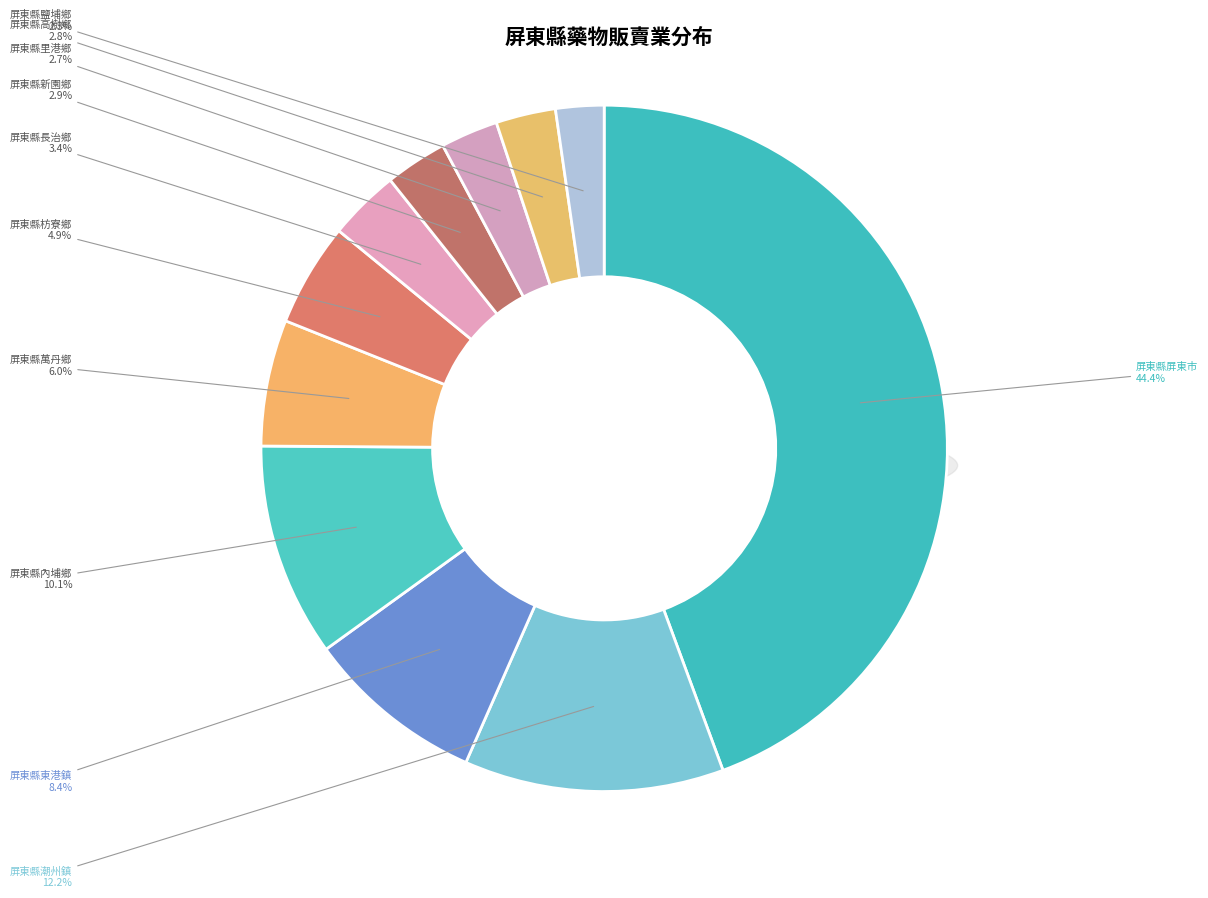

The 屏東縣高樹鄉 slice represents 9% of the pie. True or false?

False